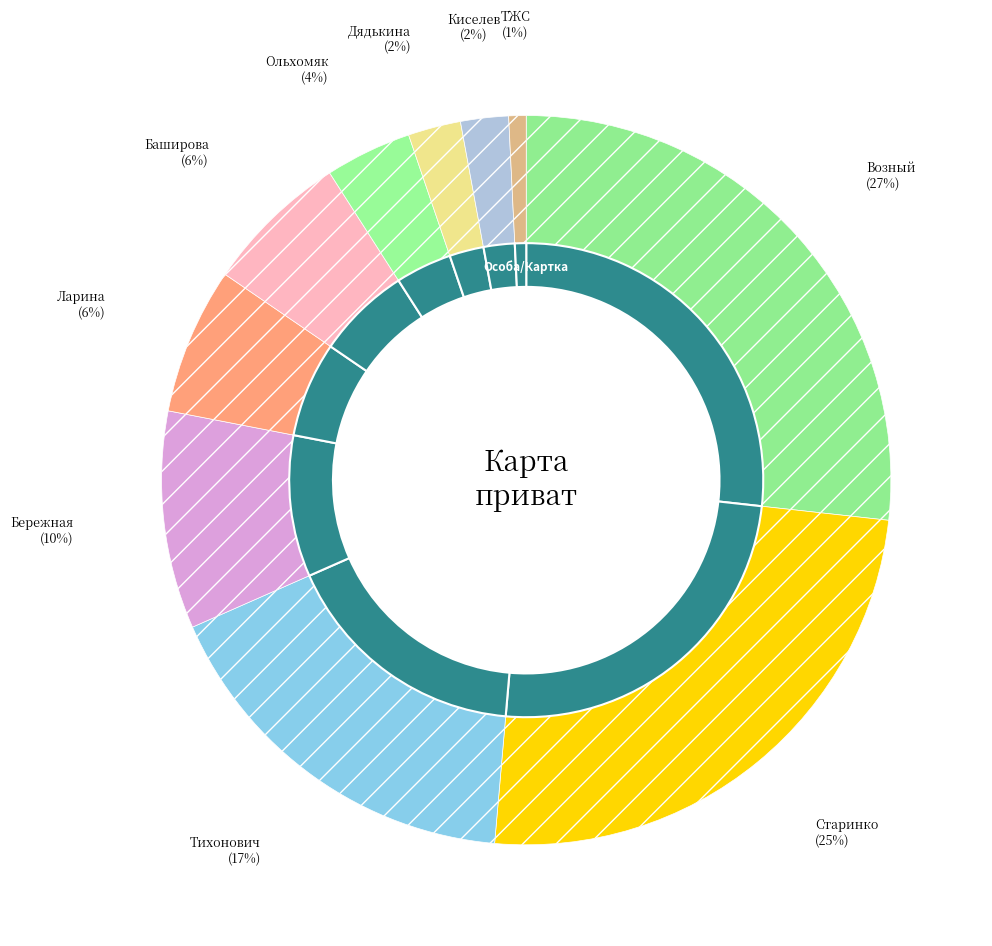

How many segments does this pie chart have?

10